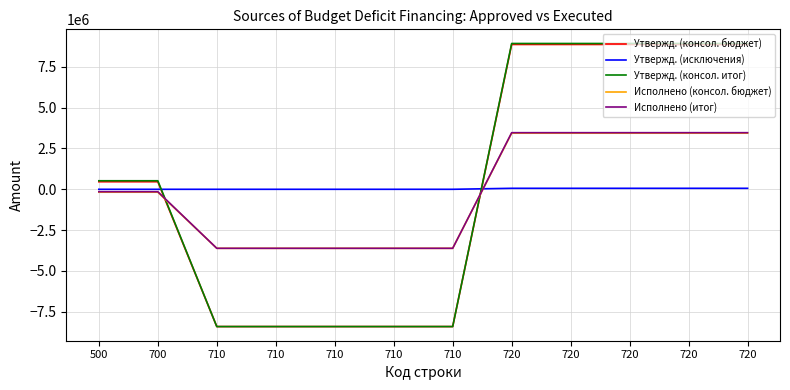

What is the total value across all series at 720?

24754729.6